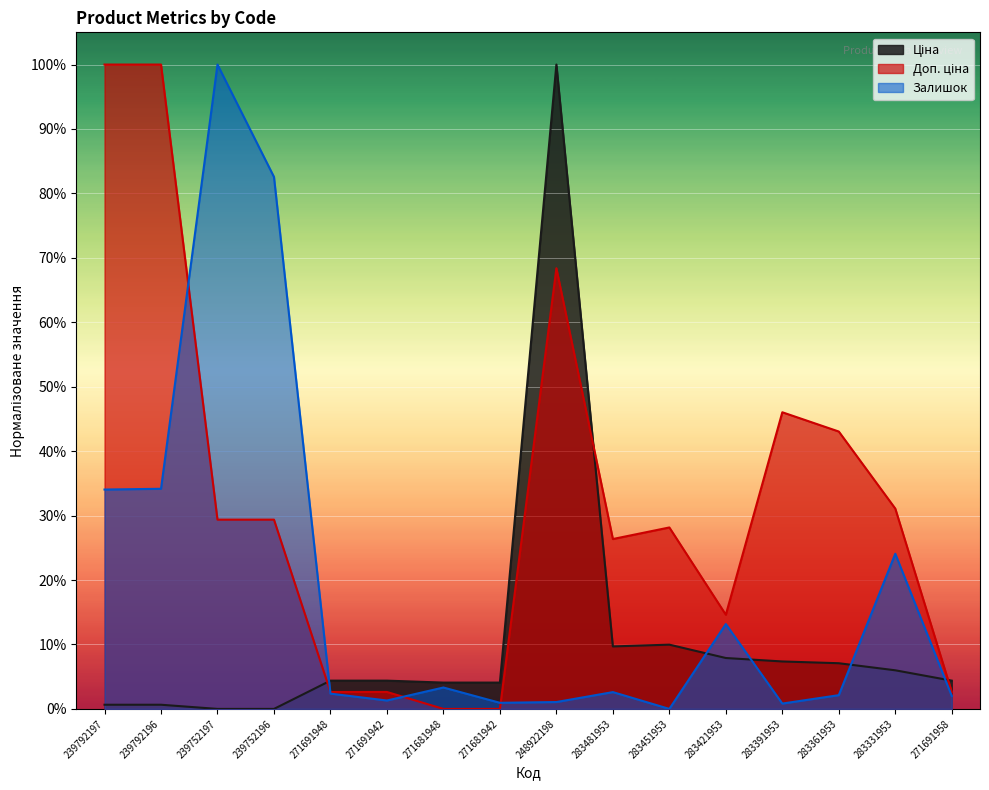

At which label does Доп. ціна reach its minimum?

271681948